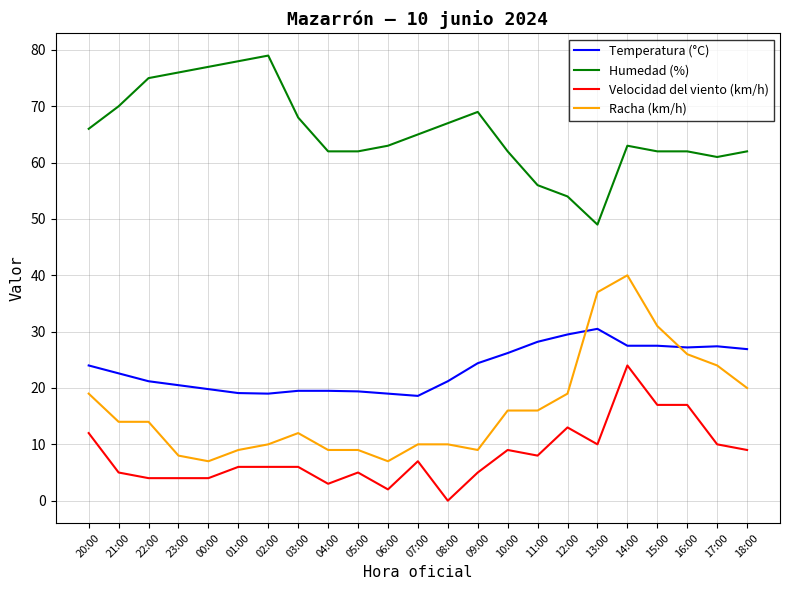

Is it true that Temperatura (°C) equals 27.5 at 15:00?

True